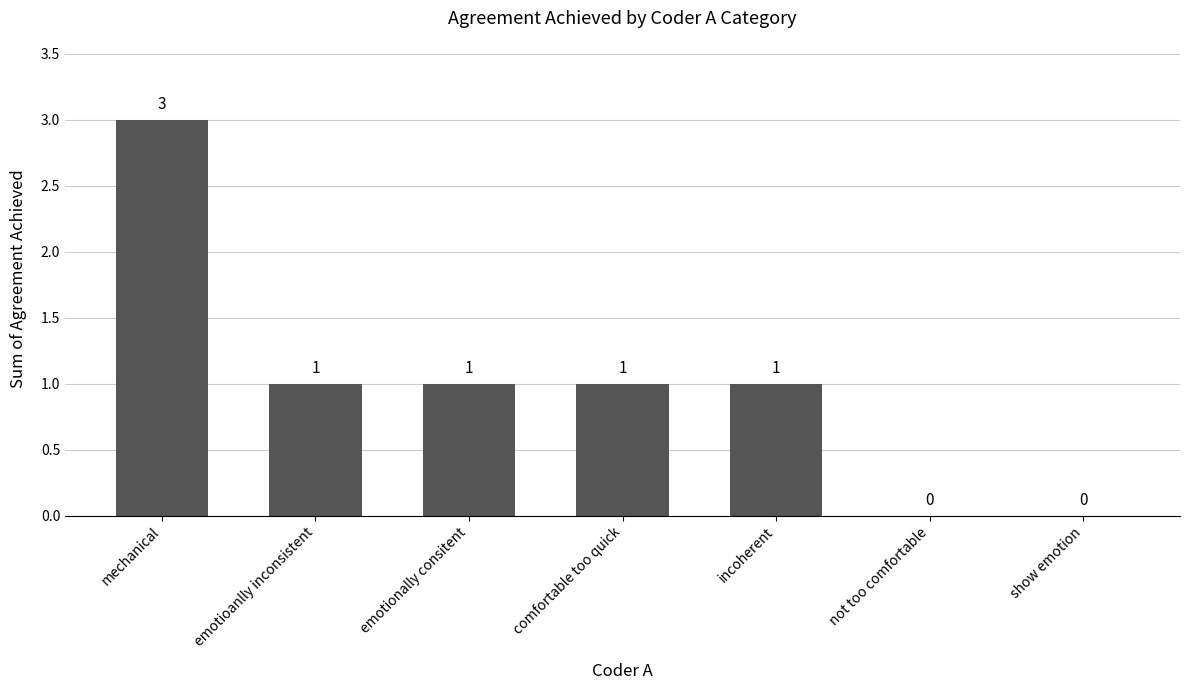

Does the chart contain stacked bars?

No